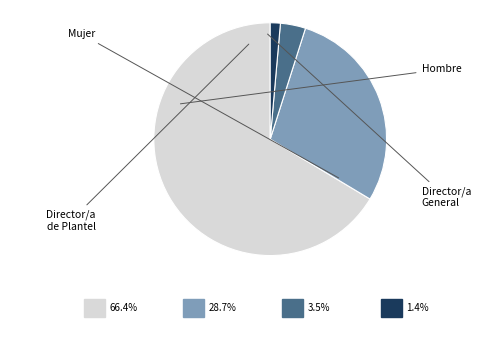

Does any single category account for the majority?

Yes